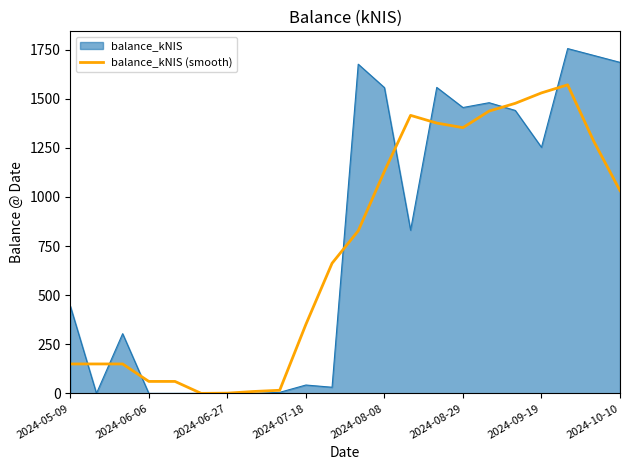

Which series has the largest range (max minus min)?

balance_kNIS